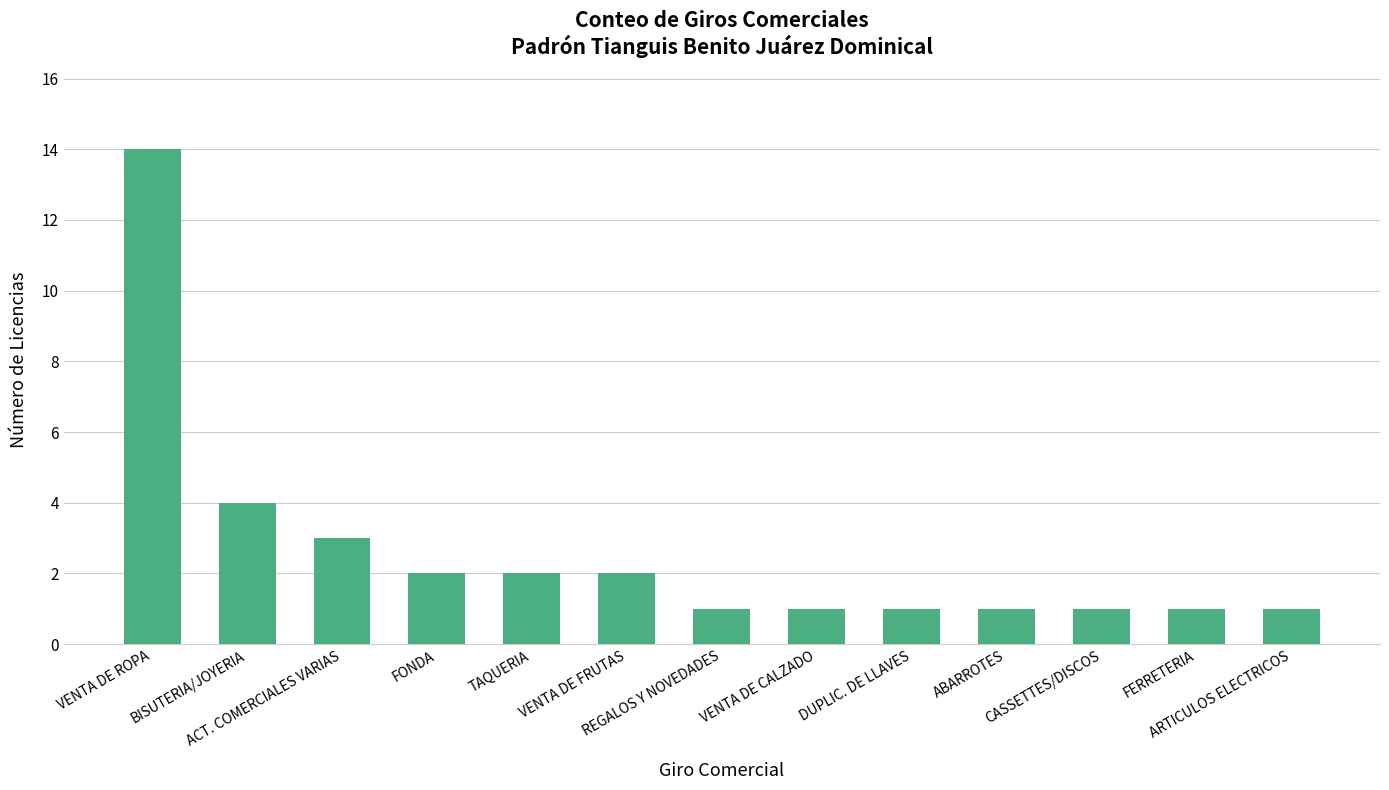

What is the difference between the values at VENTA DE CALZADO and VENTA DE ROPA?

13